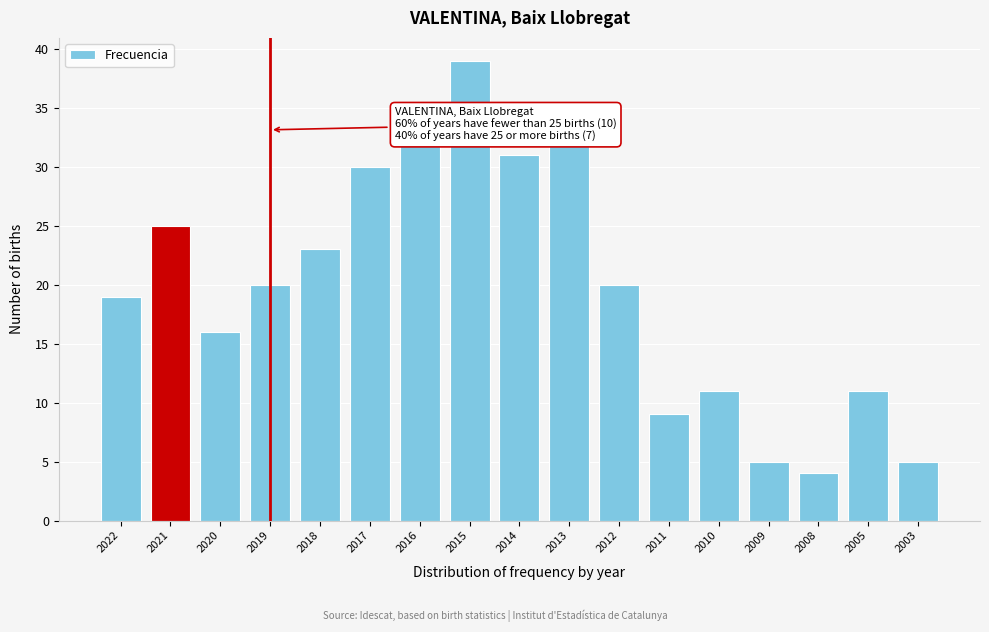

Reading left to right, extract all data points from this chart.

2022=19	2021=25	2020=16	2019=20	2018=23	2017=30	2016=32	2015=39	2014=31	2013=32	2012=20	2011=9	2010=11	2009=5	2008=4	2005=11	2003=5